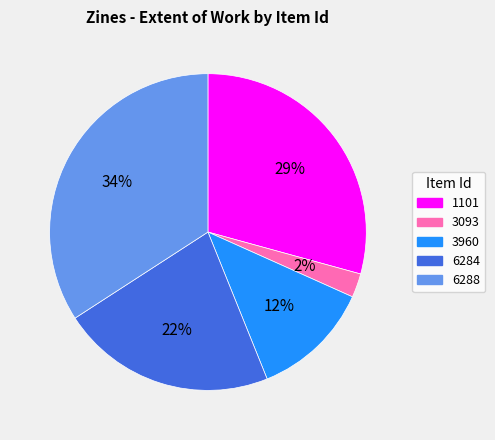

Does 1101 account for over 50% of the chart?

No